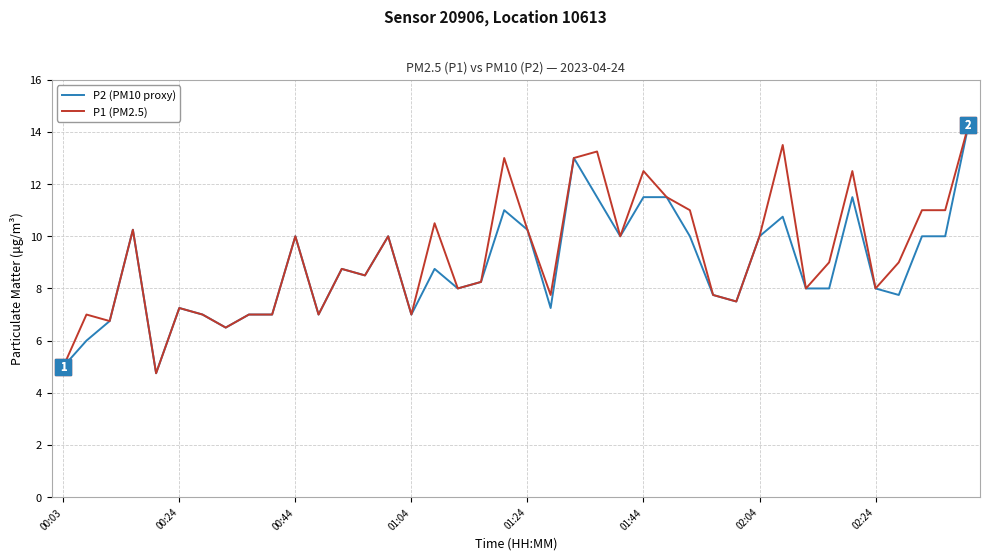

How many values in the P1 (PM2.5) series are below 9?

20